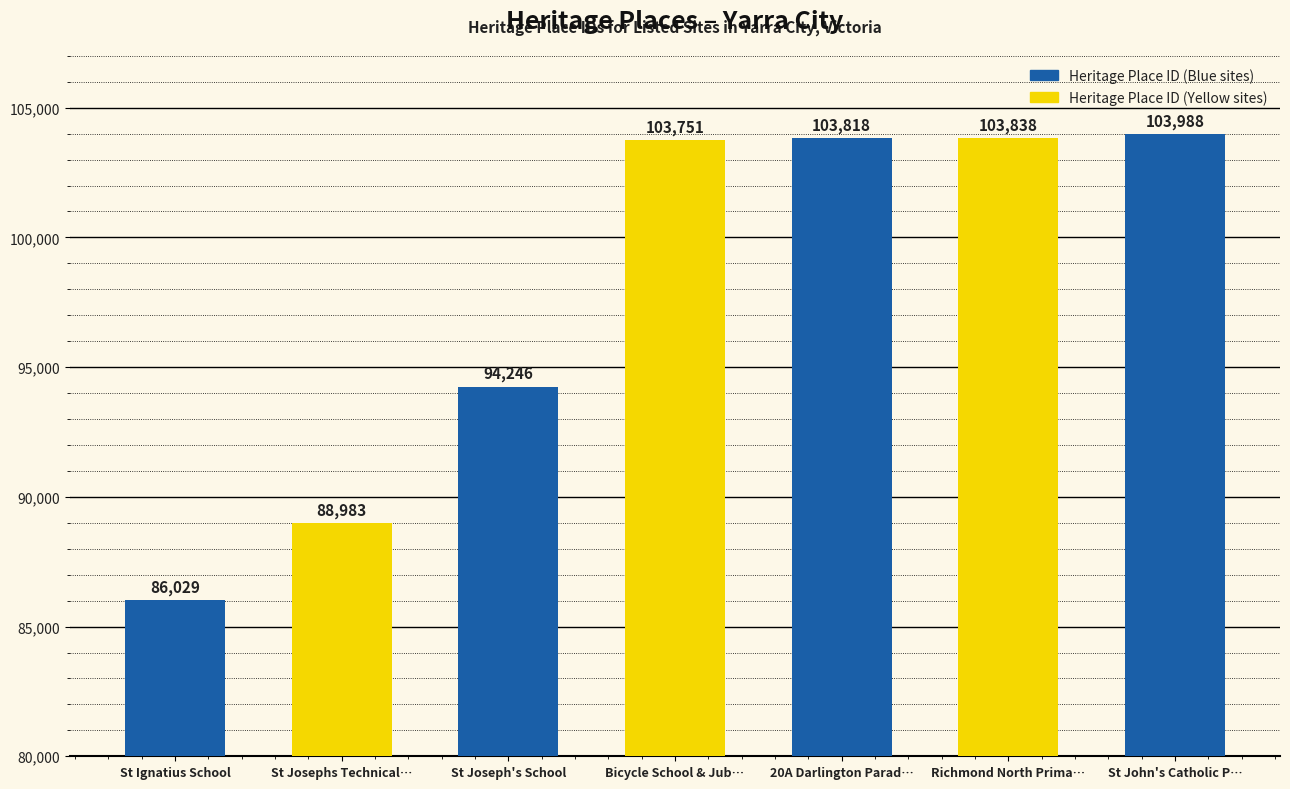

Is it true that the value at Bicycle School & Jub… is 144416?

False